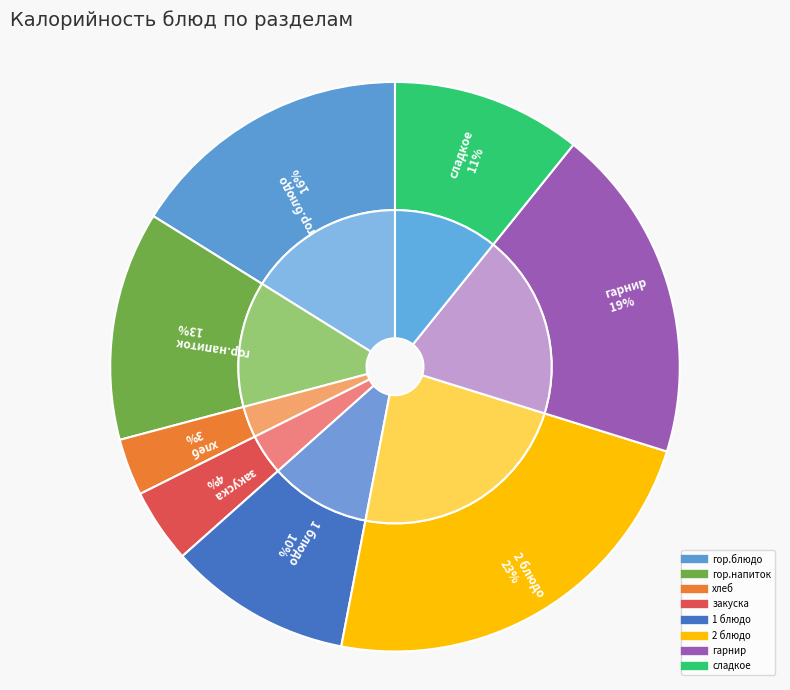

To the nearest percent, what is the combined percentage of гарнир and хлеб?

22%